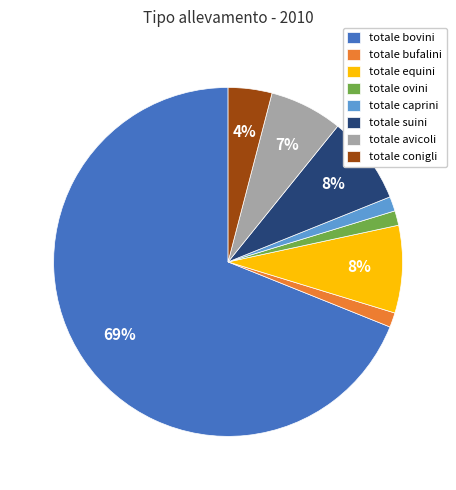

Approximately how many times larger is the value at totale caprini compared to totale bufalini?

1.0